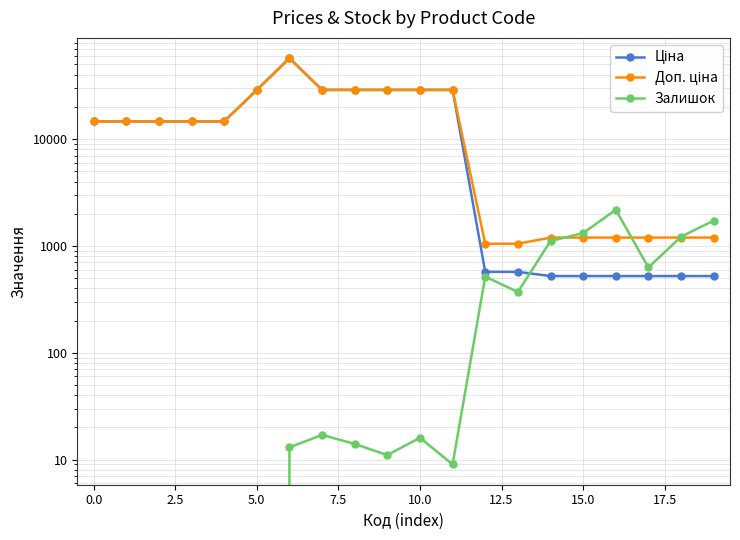

Reading right to left, transcribe all the data shown in this chart.

Ціна: 522.2	522.2	522.2	522.2	522.2	522.2	571.6	571.6	28890.3	28890.3	28890.3	28890.3	28890.3	57235.5	28821.8	14649.6	14649.6	14649.6	14649.6	14649.6
Доп. ціна: 1197.0	1197.0	1197.0	1197.0	1197.0	1197.0	1048.0	1048.0	28890.3	28890.3	28890.3	28890.3	28890.3	57235.5	28821.8	14649.6	14649.6	14649.6	14649.6	14649.6
Залишок: 1726.0	1219.0	628.0	2181.0	1319.0	1110.0	370.0	516.0	9.0	16.0	11.0	14.0	17.0	13.0	0.0	0.0	0.0	0.0	0.0	0.0